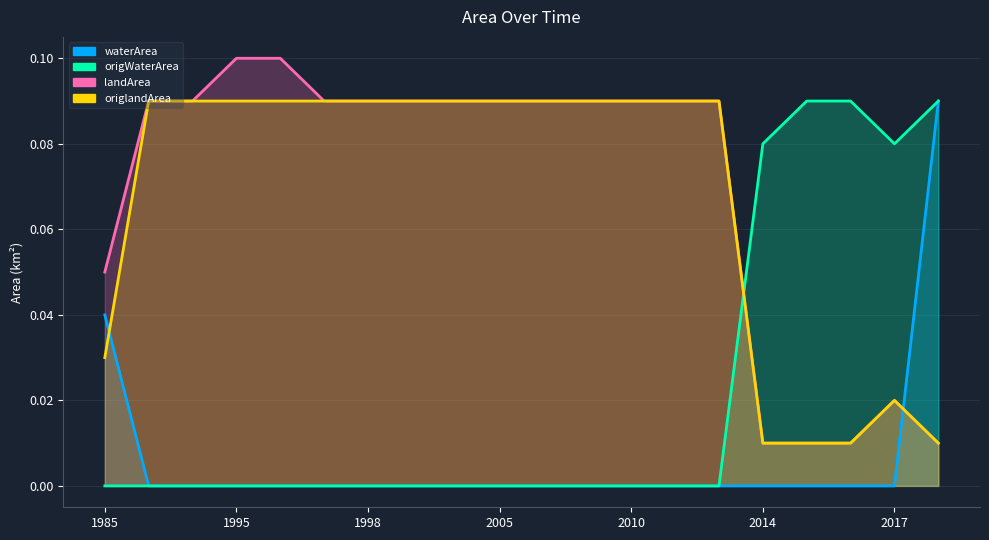

Rank the categories by origlandArea value from highest to lowest.

1986, 1987, 1995, 1996, 1997, 1998, 1999, 2001, 2005, 2006, 2008, 2010, 2011, 2013, 1985, 2017, 2014, 2015, 2016, 2019